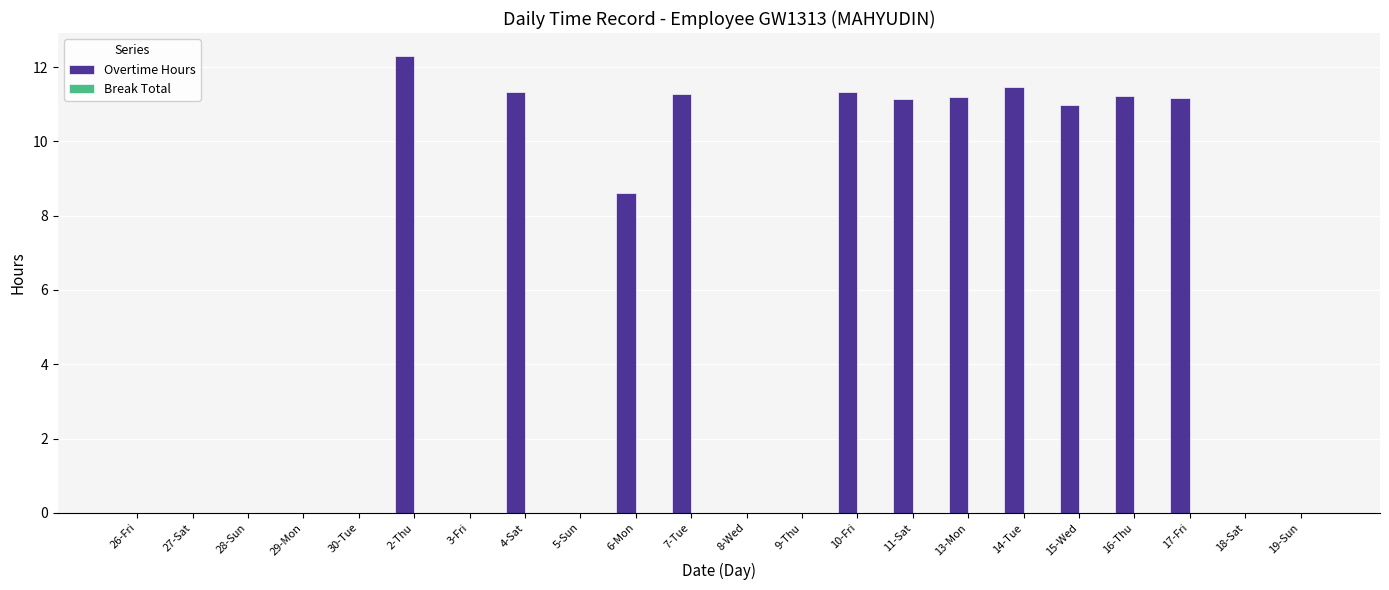

Where is the data nearest to the value 6?

6-Mon